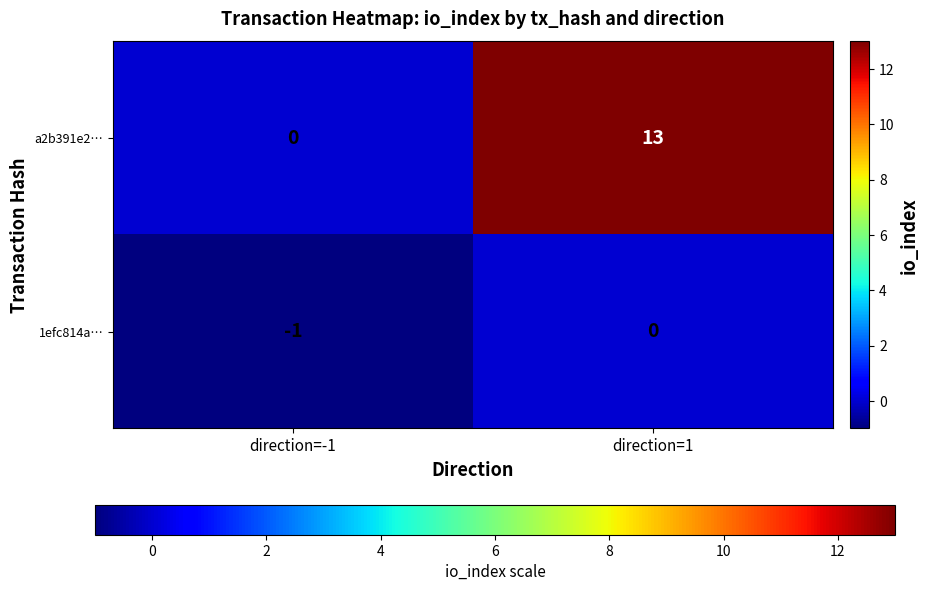

Which series changed the most between direction=-1 and direction=1?

a2b391e2…